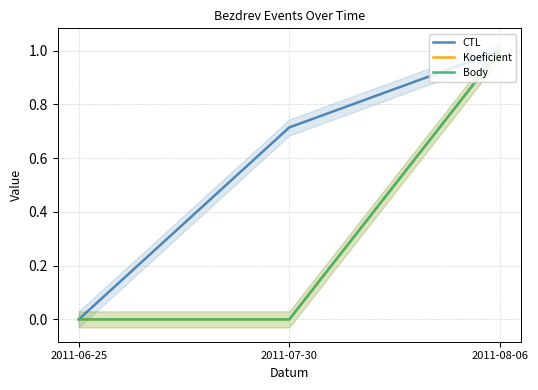

The value of Body at 2011-07-30 is 0.0. True or false?

True